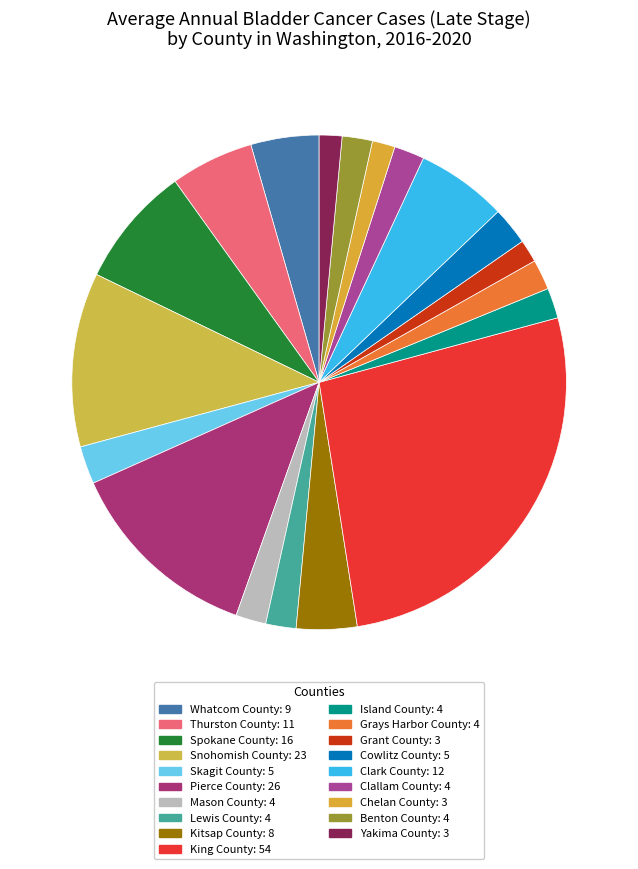

The Clark County slice represents 6% of the pie. True or false?

True